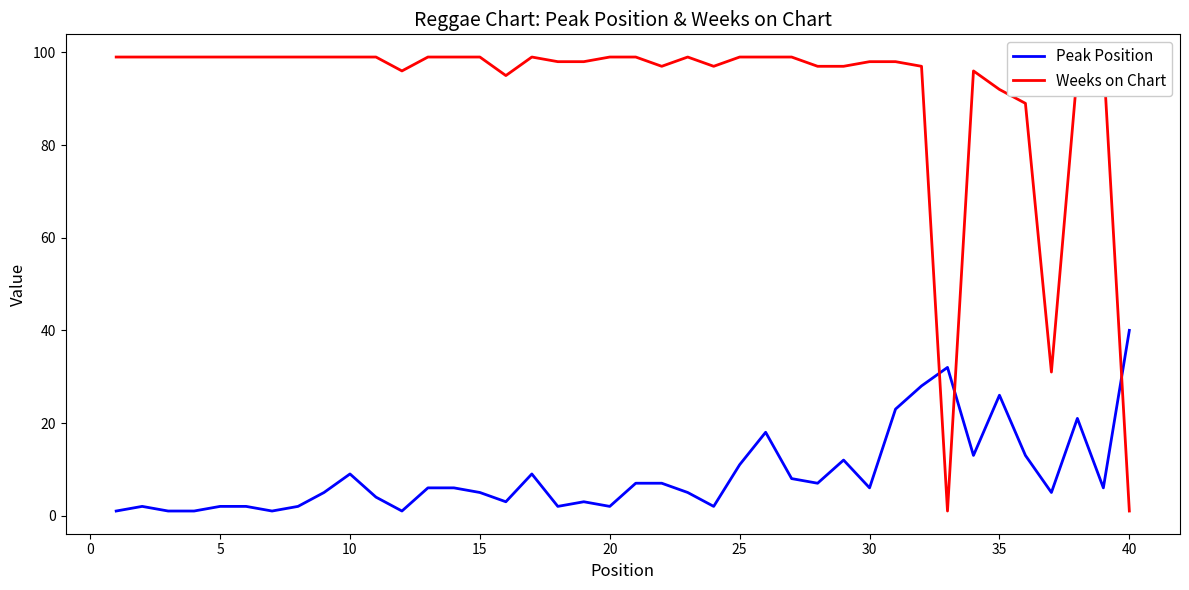

Which category has the highest value in the Peak Position series?

40